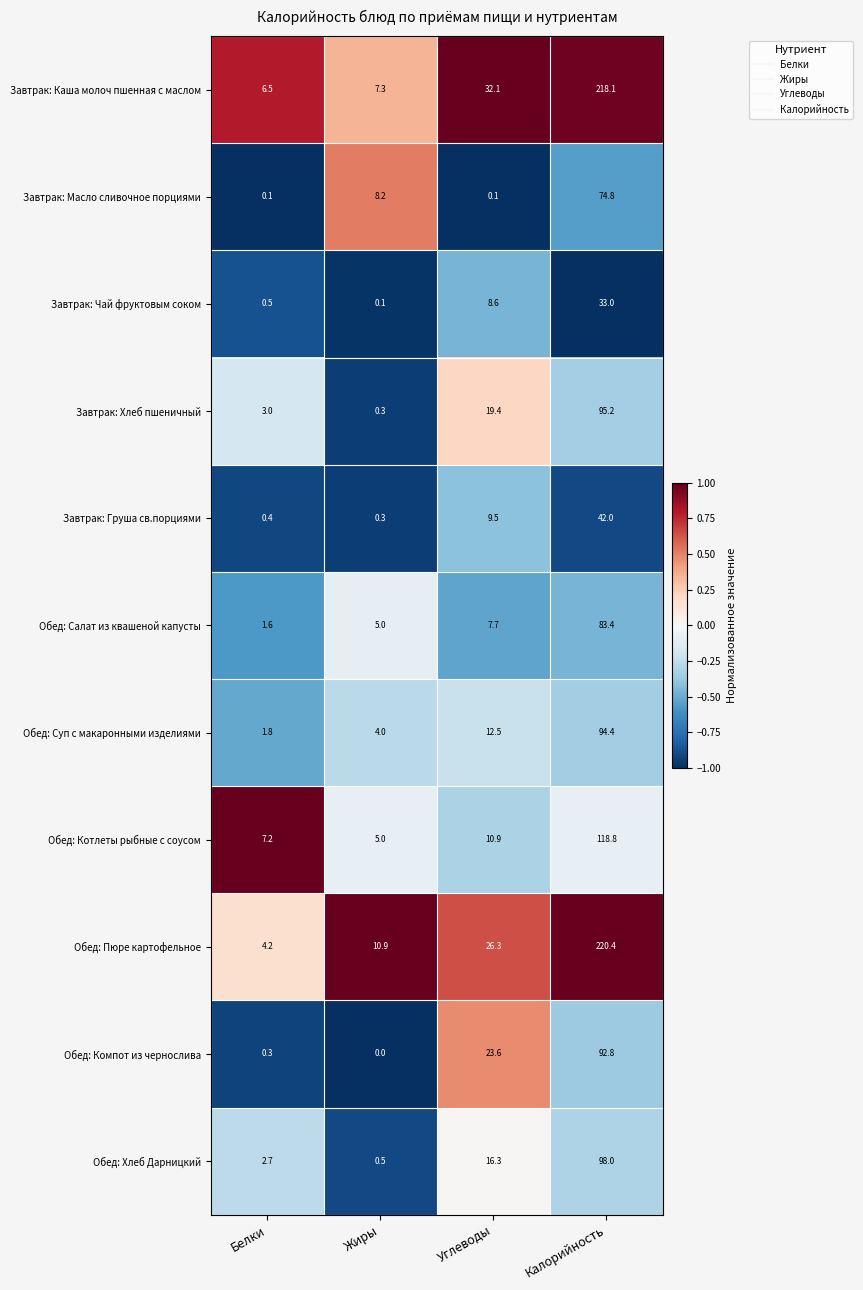

What is the difference between the maximum and minimum values in the Завтрак: Груша св.порциями series?

41.7